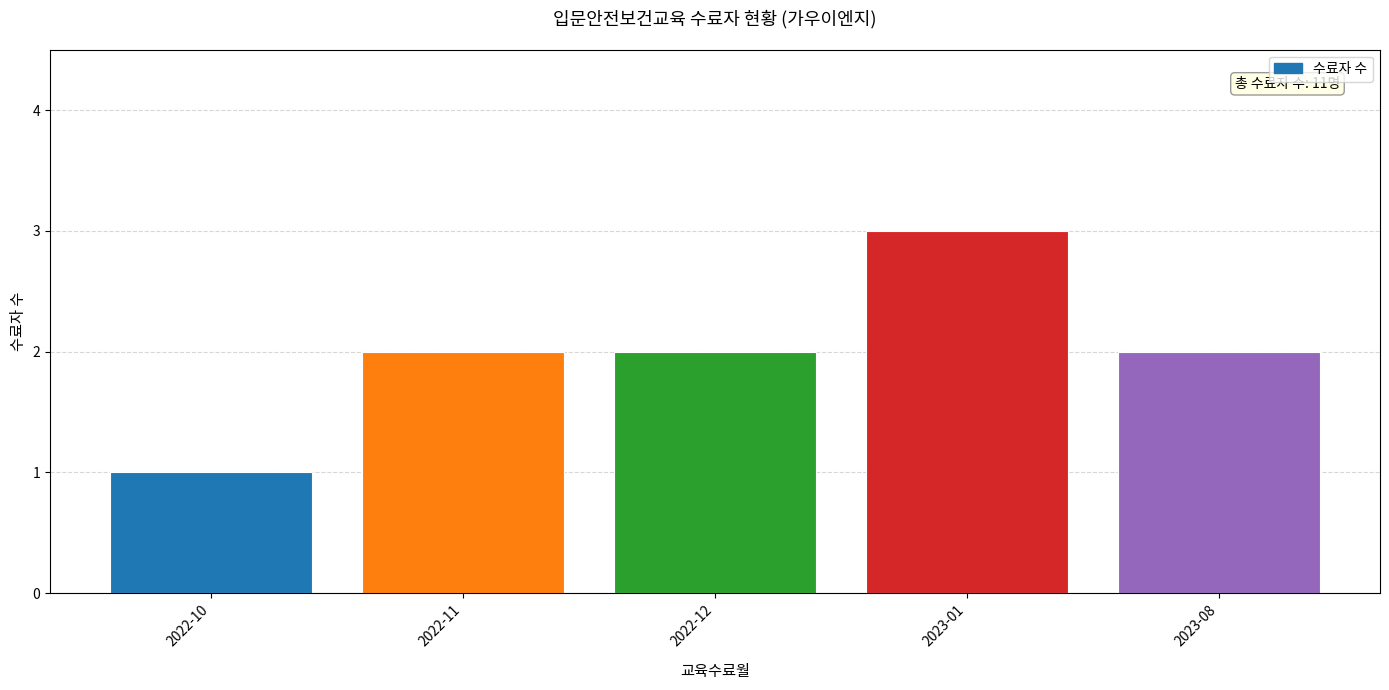

What is the change in value from 2022-10 to 2023-08?

+1